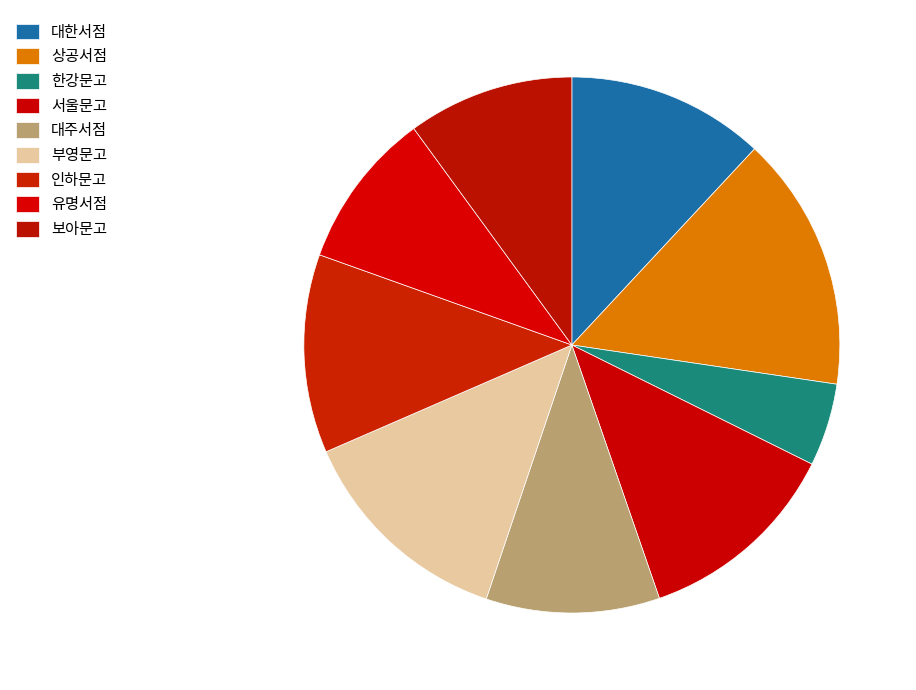

What is the total percentage of 서울문고 and 인하문고?

24.4%